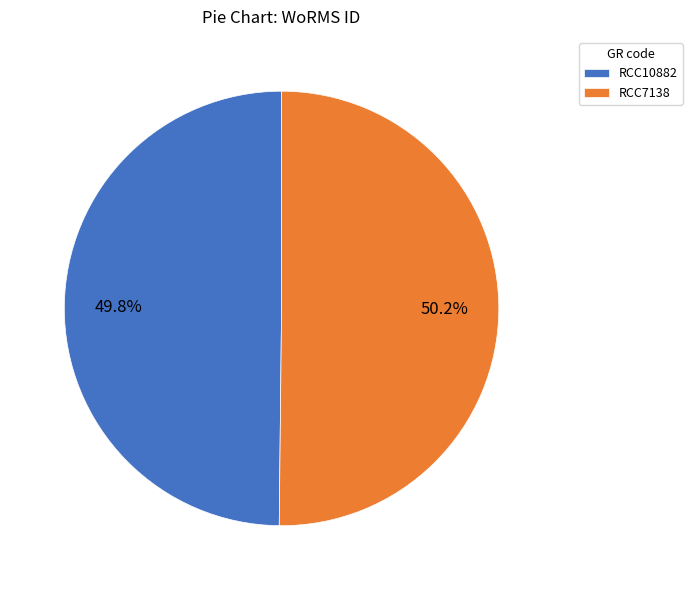

To the nearest percent, what is the combined percentage of RCC7138 and RCC10882?

100%